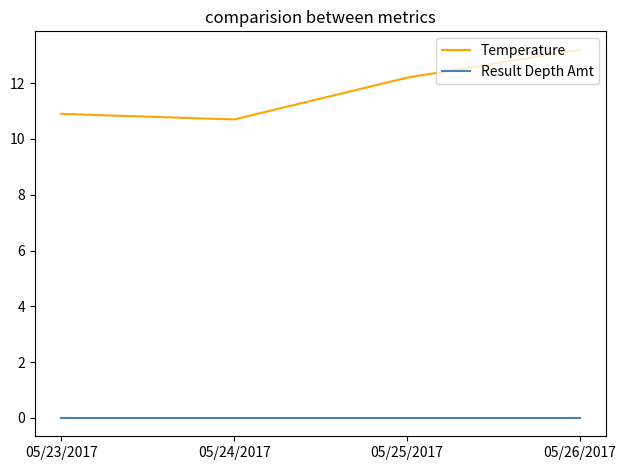

True or false: Temperature has more than 0 interior local peaks.

False